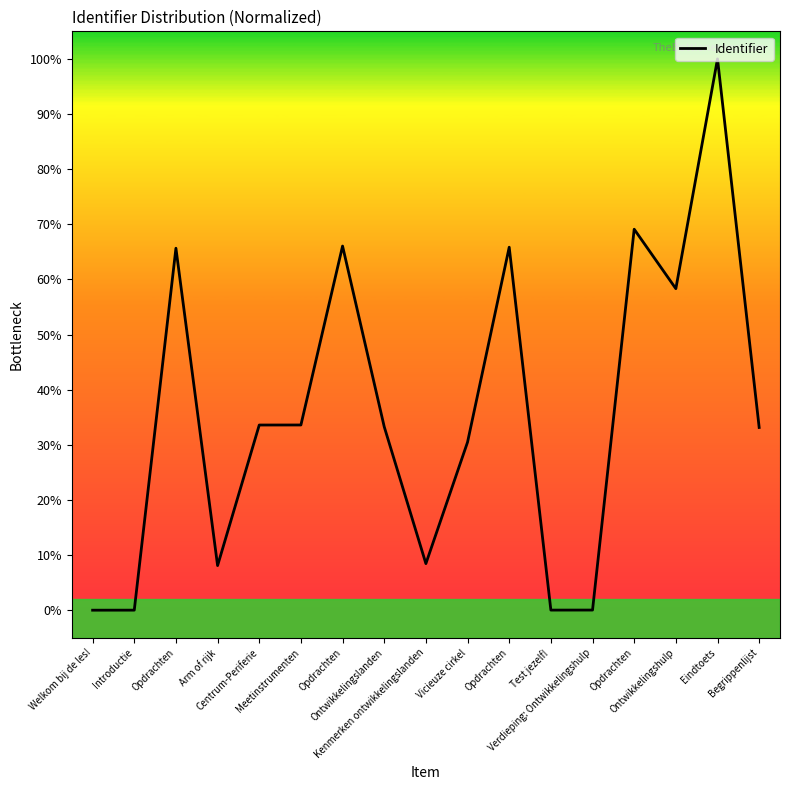

Approximately how many times larger is the value at Ontwikkelingslanden compared to Opdrachten?

0.5